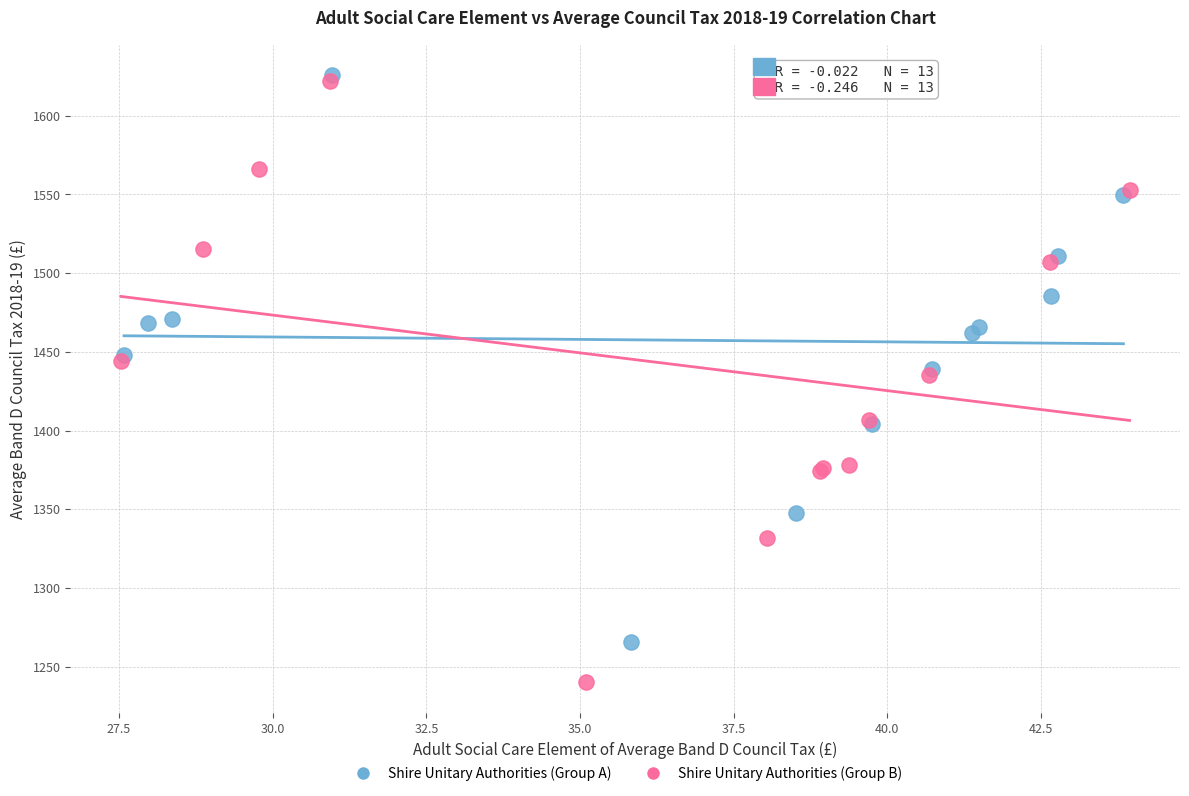

Which series contains the highest Y value?

Shire Unitary Authorities (Group A)